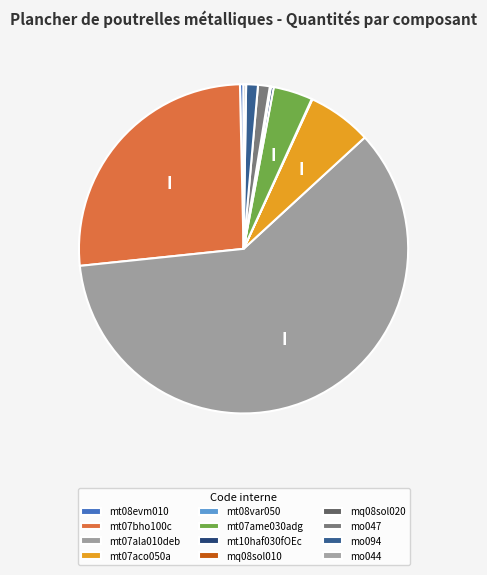

True or false: mq08sol010 accounts for 0% of the total.

True